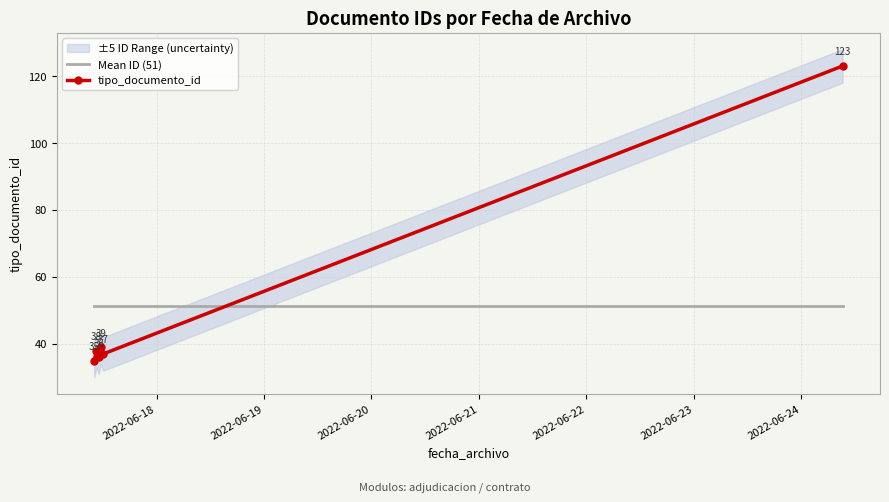

What is the value of the tipo_documento_id point at the 4th from the left?

39.0